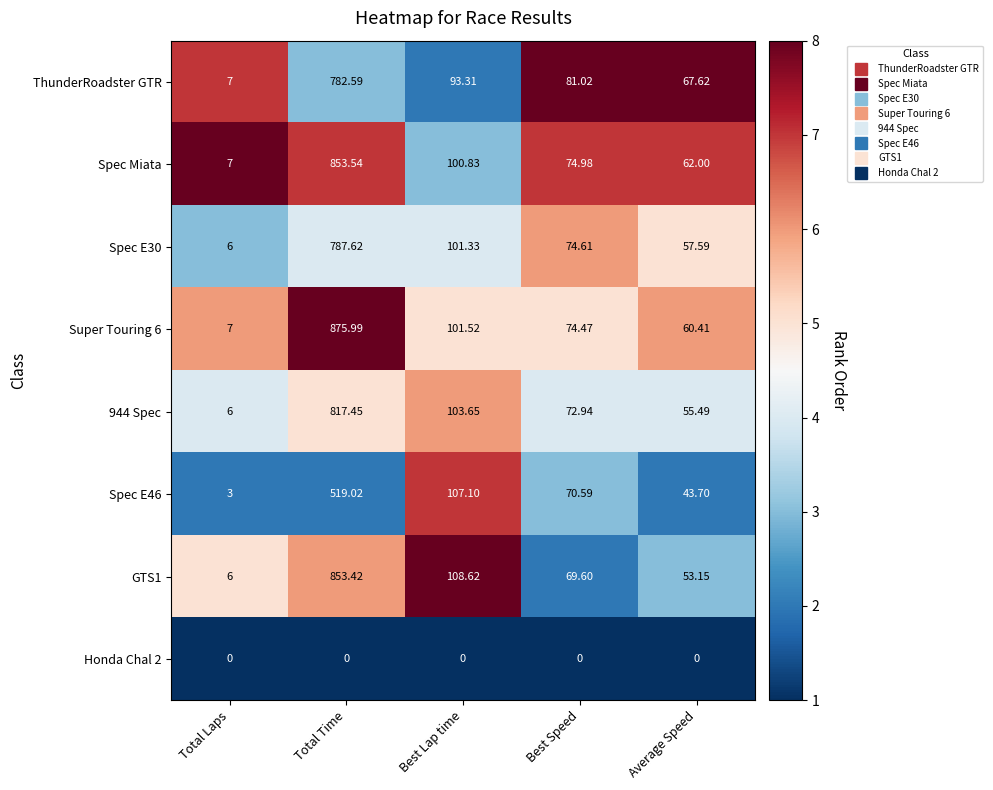

Is the value of Honda Chal 2 at Total Time greater than the value of Spec E30 at Total Time?

No